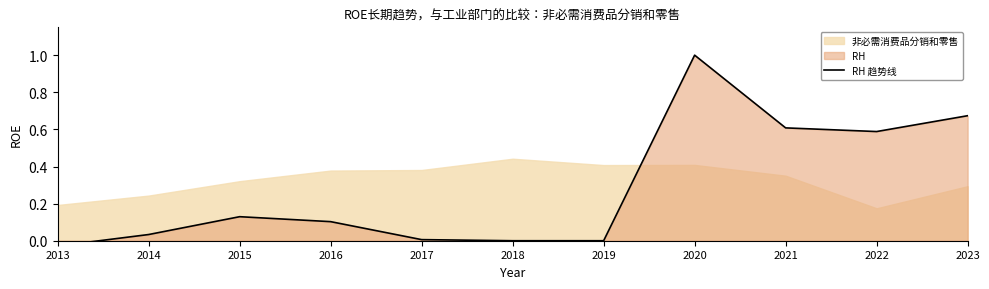

Reading right to left, what are all the values shown in this chart?

0.7	0.6	0.6	1.0	0.0	0.0	0.0	0.1	0.1	0.0	-0.0